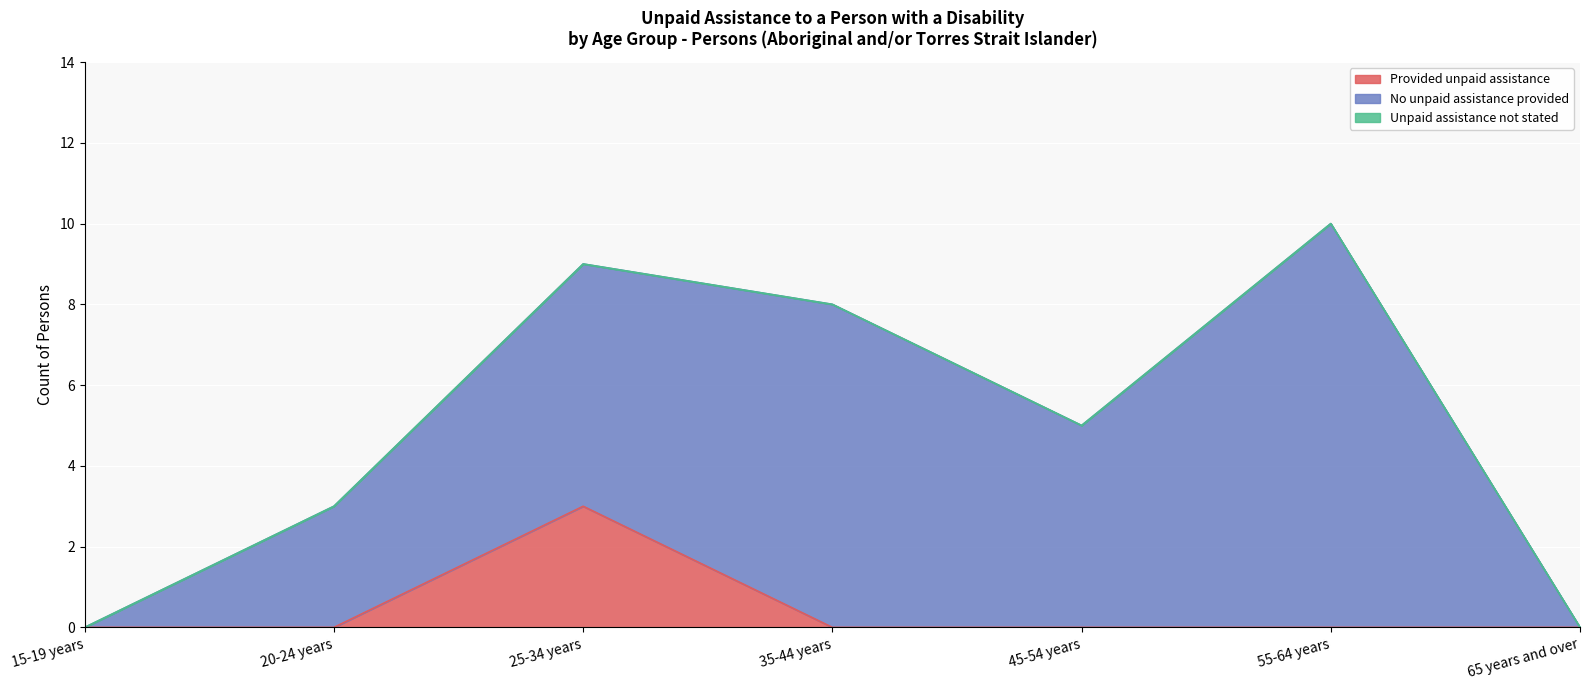

True or false: Unpaid assistance not stated and No unpaid assistance provided cross at least once.

False